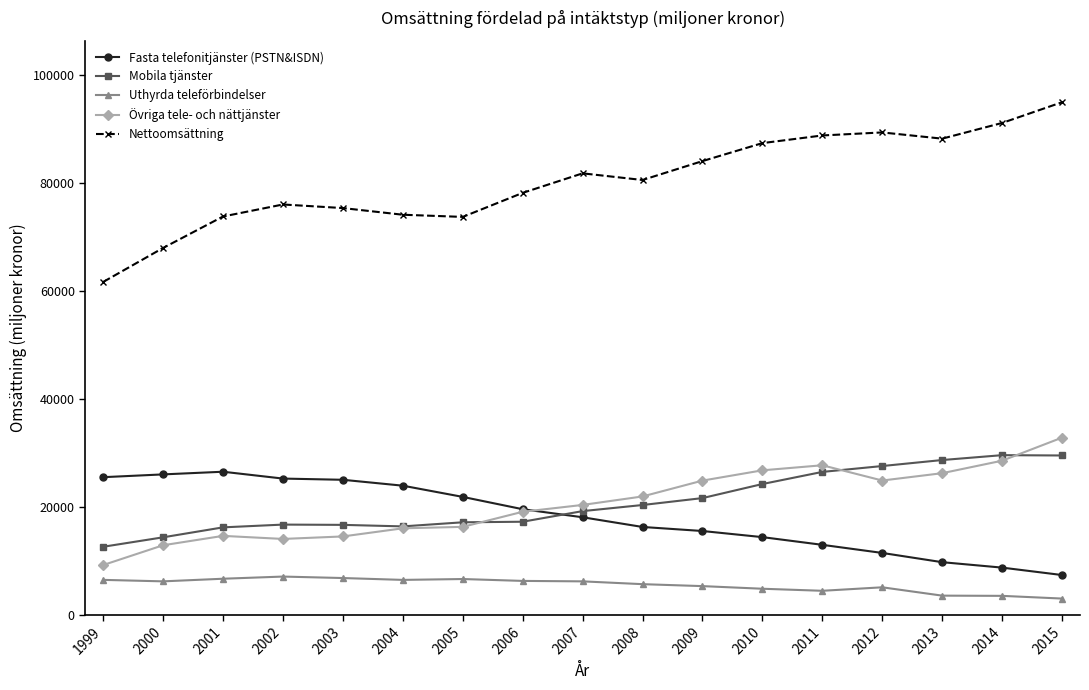

Which label corresponds to the largest value in the chart?

2015